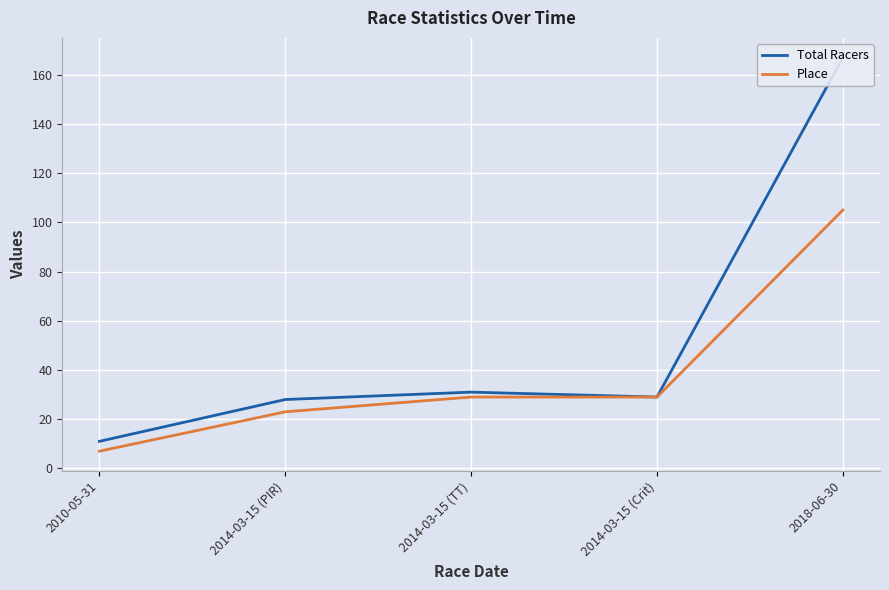

What is the approximate value of Total Racers at 2014-03-15 (PIR), to the nearest 50?

50